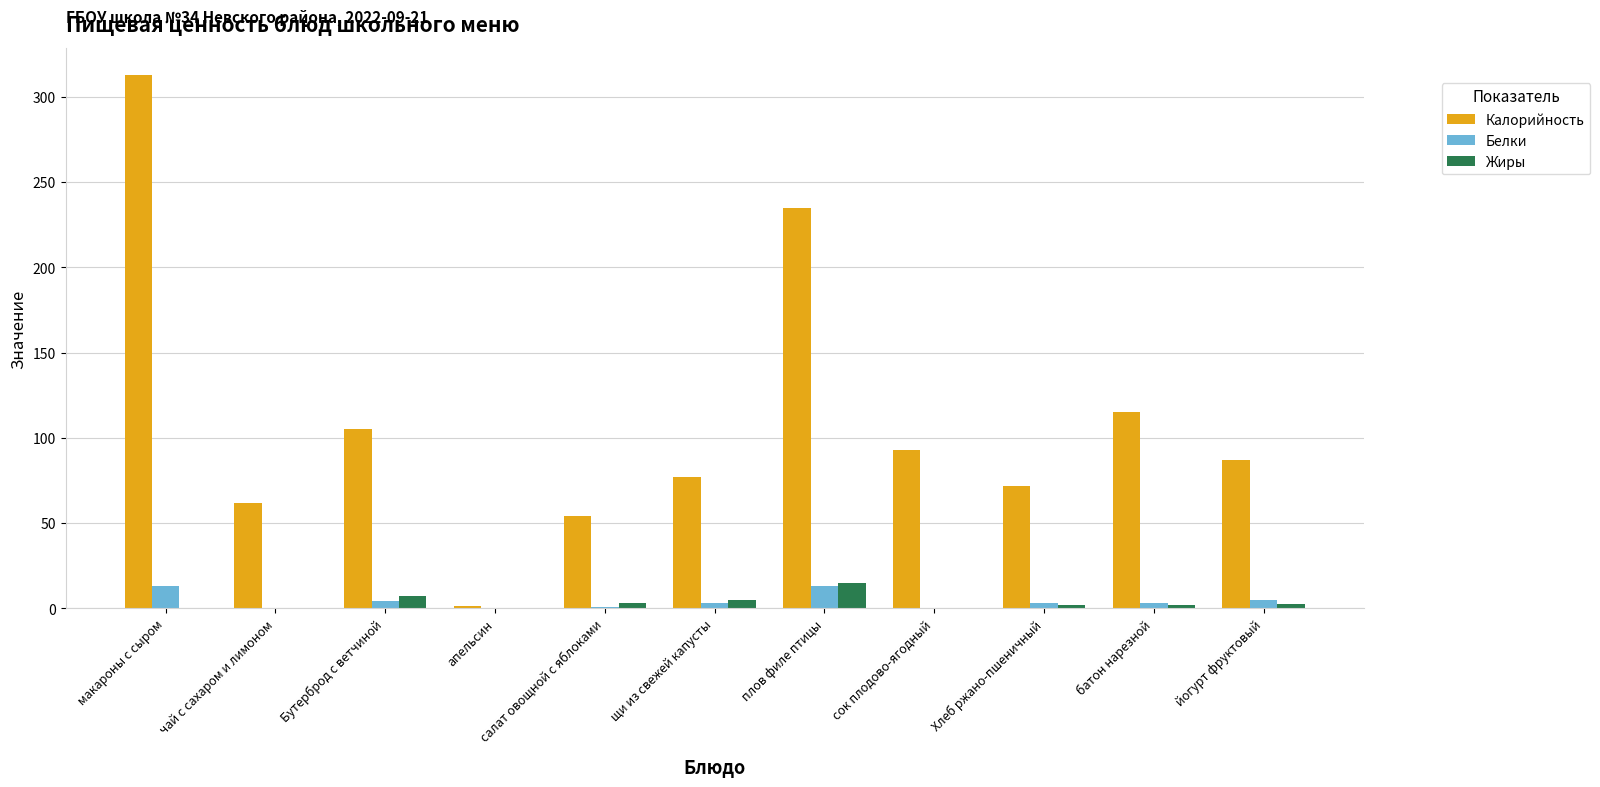

Between макароны с сыром and салат овощной с яблоками, which series saw the biggest shift?

Калорийность